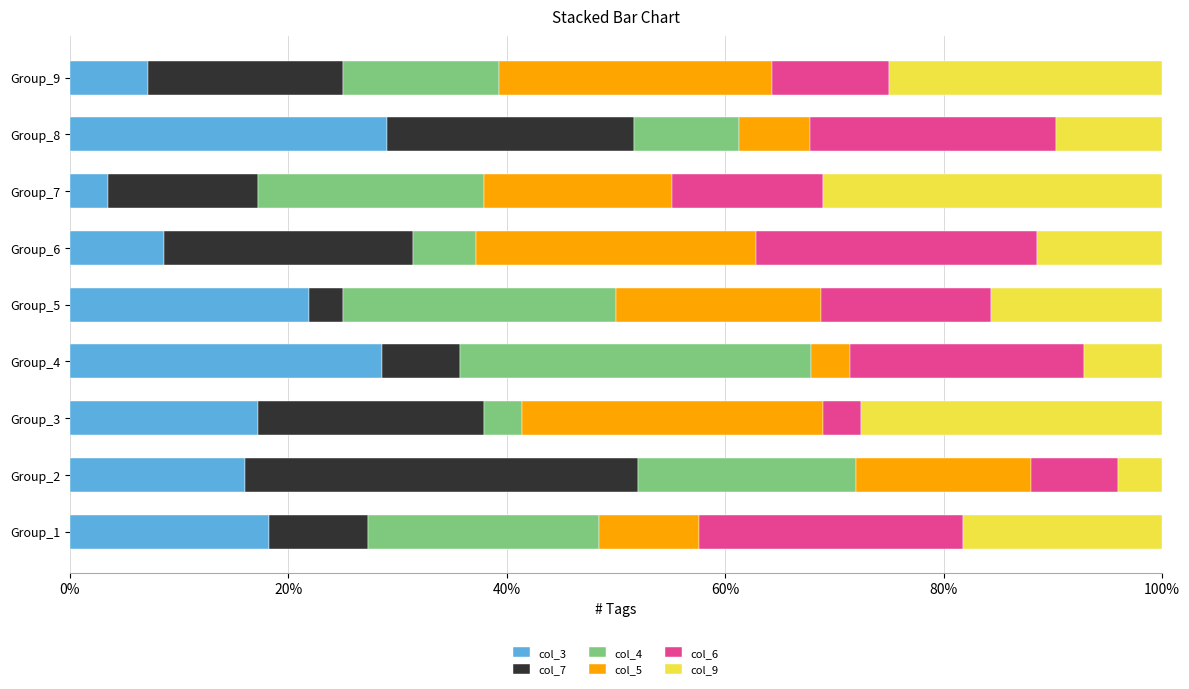

What is the total value across all series at Group_8?

100.0